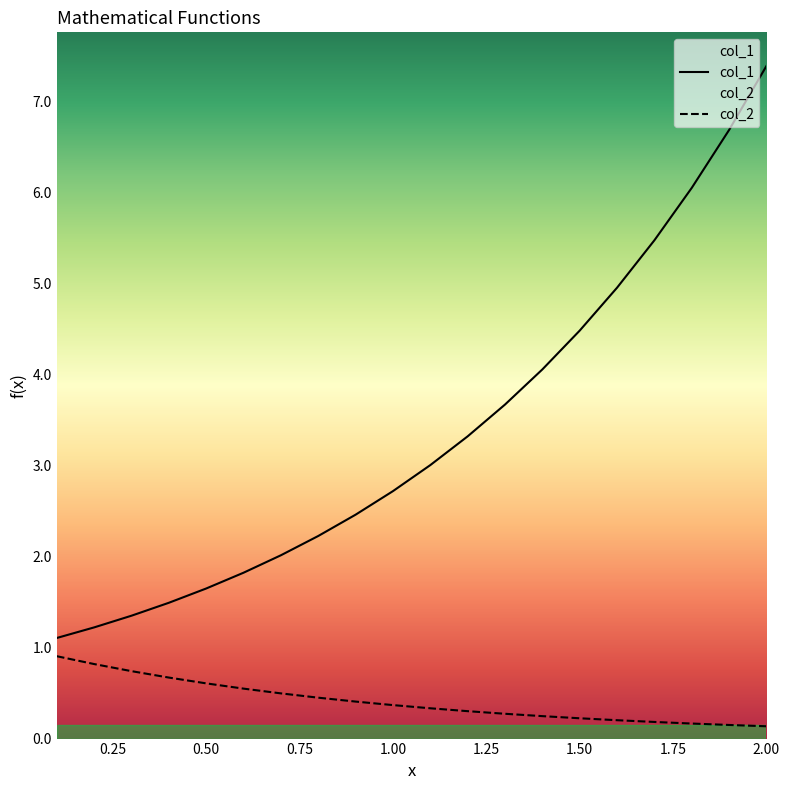

What is the total value across all series at 1.4?

4.3